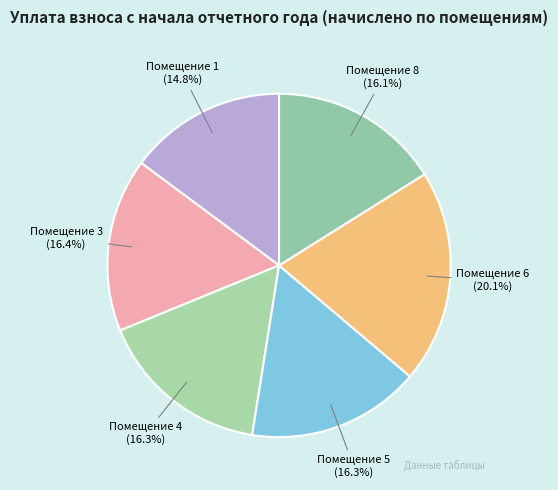

What is the smallest slice in the pie chart?

Помещение 1